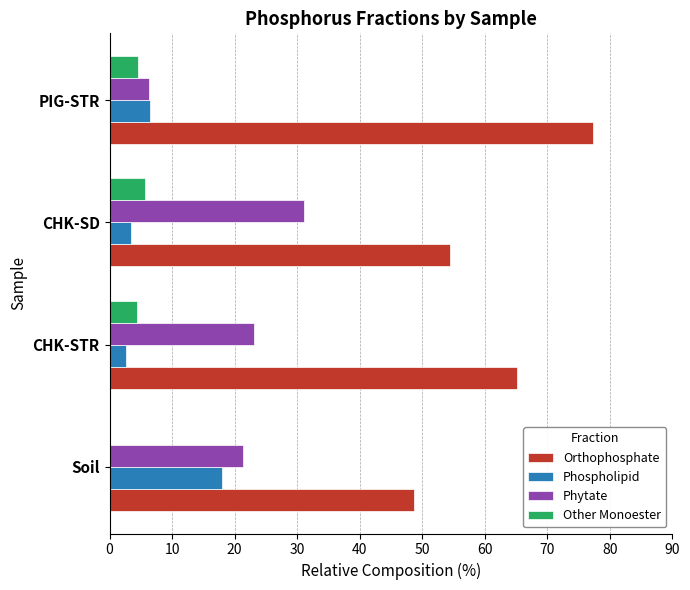

True or false: Other Monoester has a value of 5.7 at CHK-SD.

True